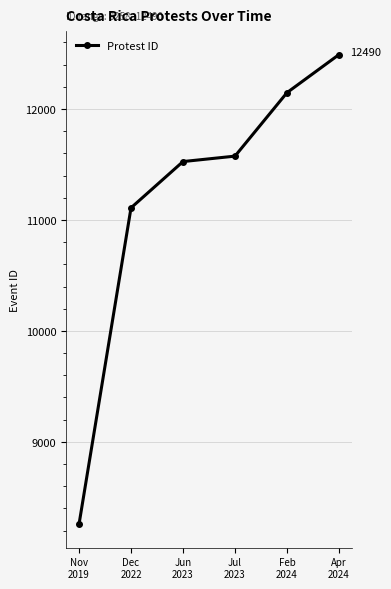

How many data points are less than 11575?

3